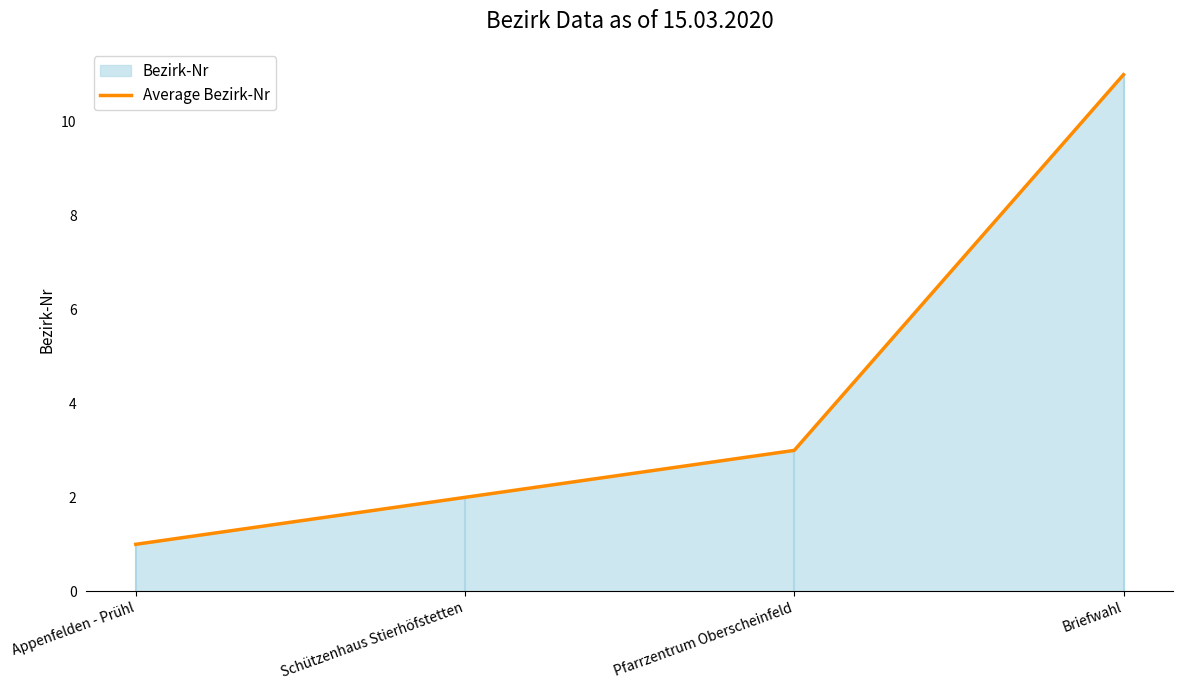

List the labels in order of value, smallest first.

Appenfelden - Prühl, Schützenhaus Stierhöfstetten, Pfarrzentrum Oberscheinfeld, Briefwahl